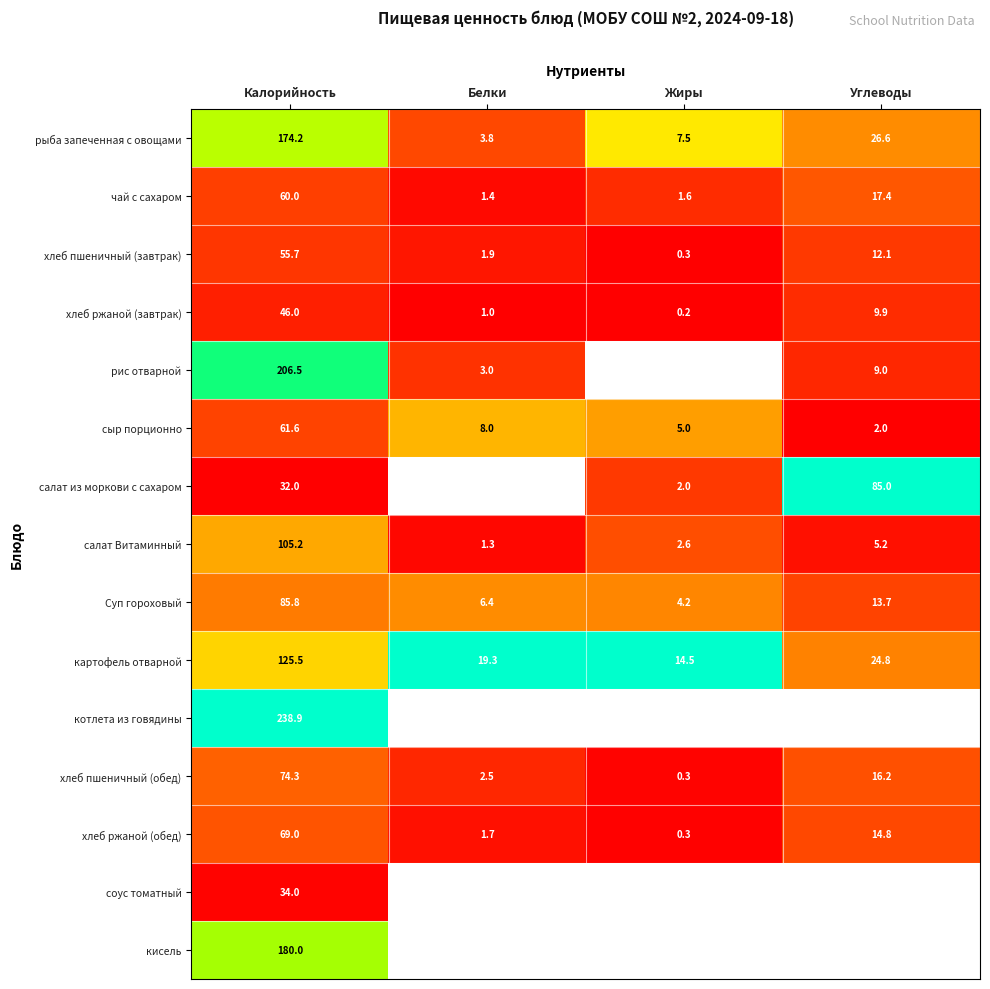

At which label does хлеб ржаной (завтрак) first exceed 9?

Калорийность